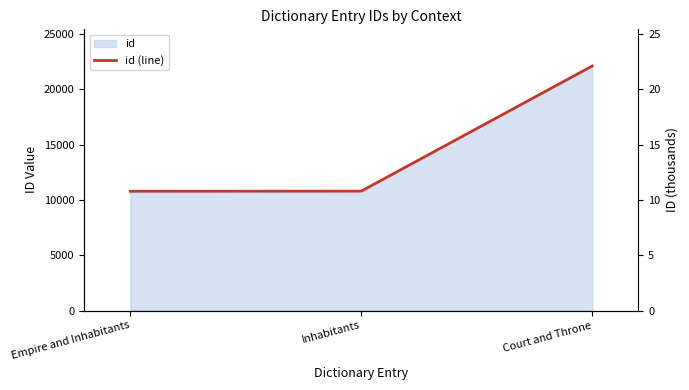

Is it true that the value at Inhabitants is 7256?

False